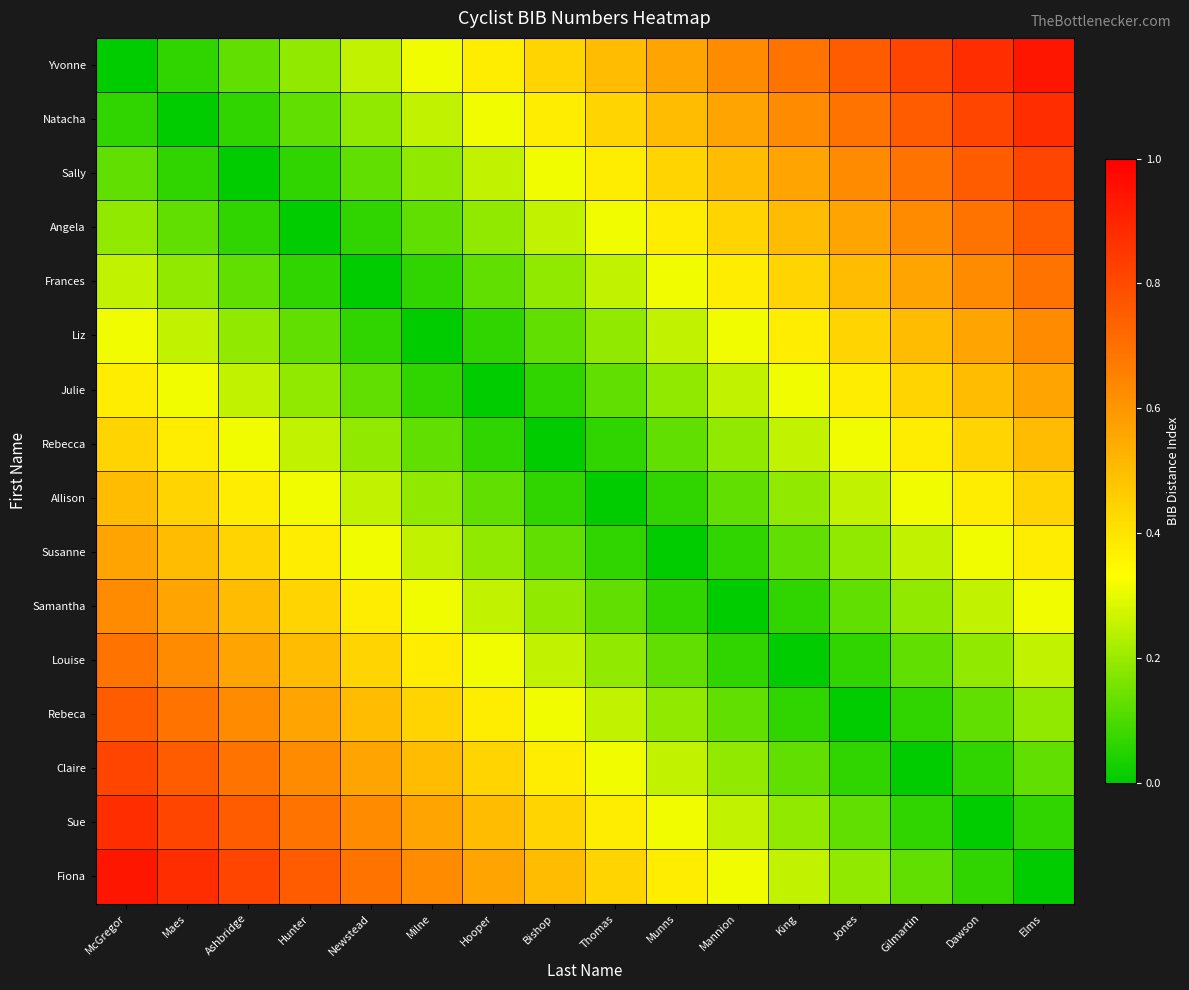

What is the total value across all series at Hunter?

5.2